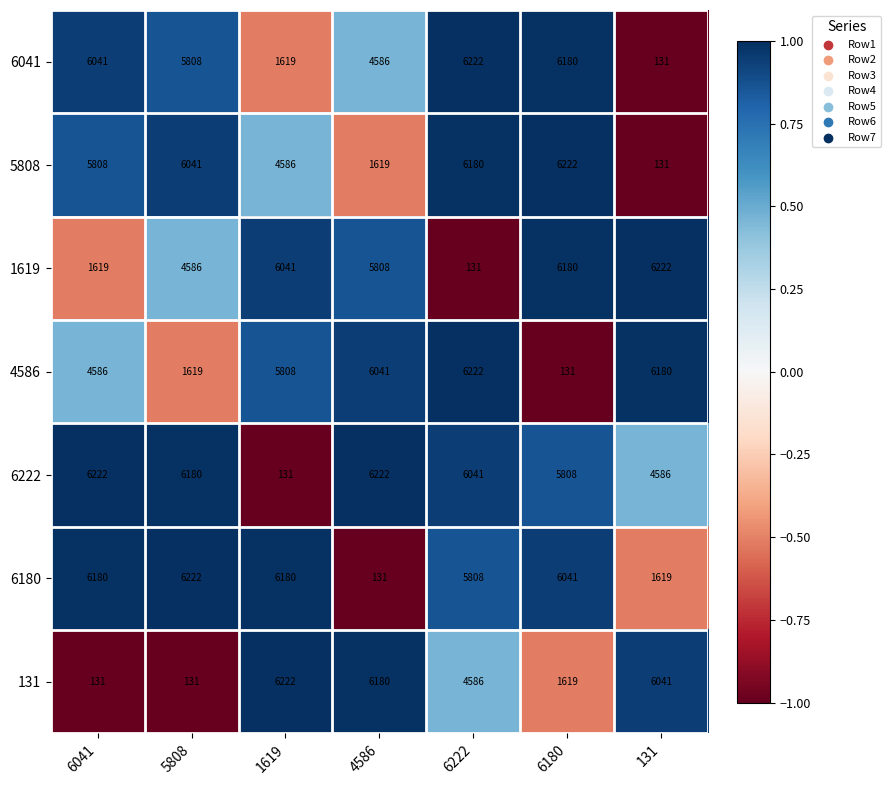

Between 6180 and 131, which series saw the biggest shift?

5808